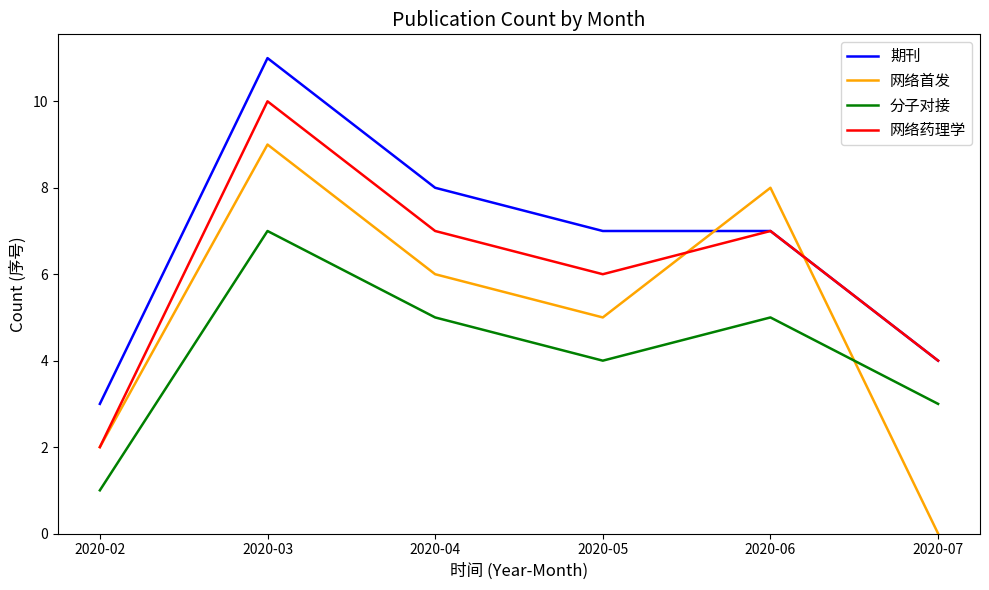

True or false: 分子对接 has a value of 5 at 2020-06.

True